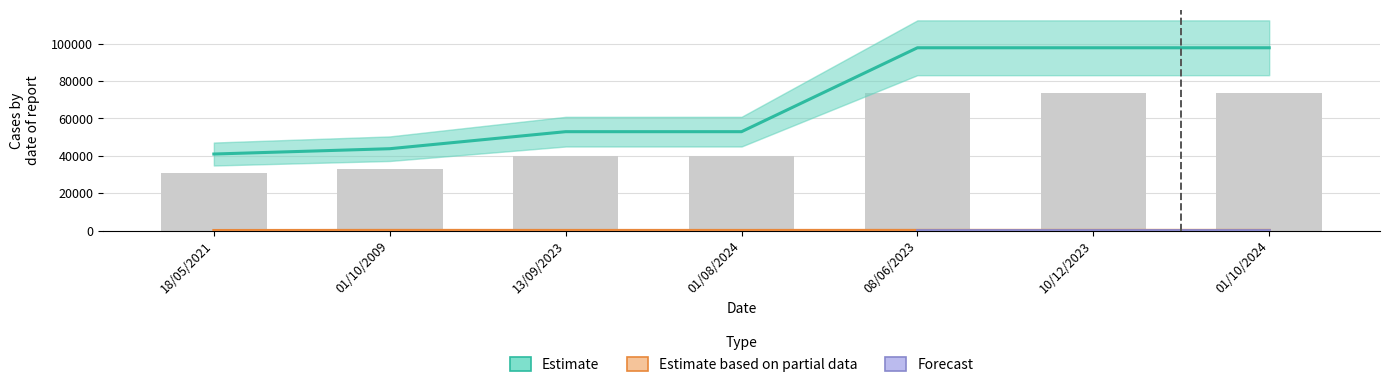

Between 01/10/2024 and 01/10/2009, which is larger?

01/10/2024